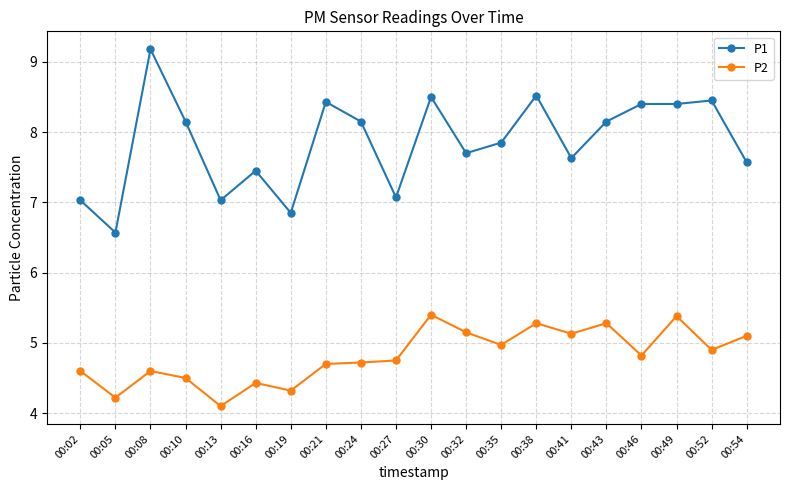

Which series has the largest range (max minus min)?

P1